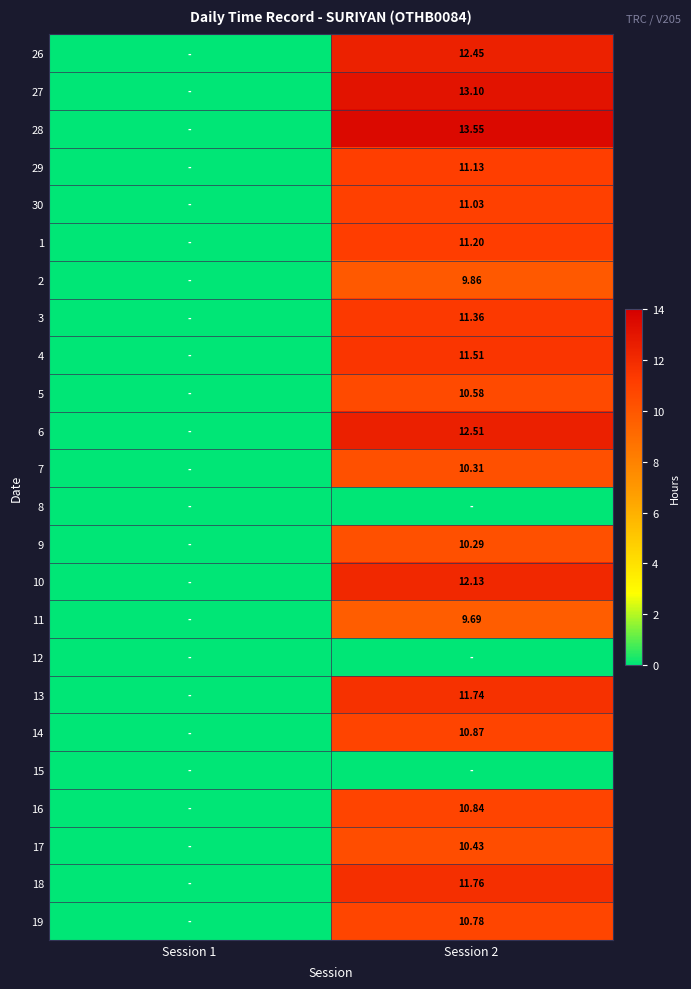

The 10 series shows 0.0 at Session 1. True or false?

True